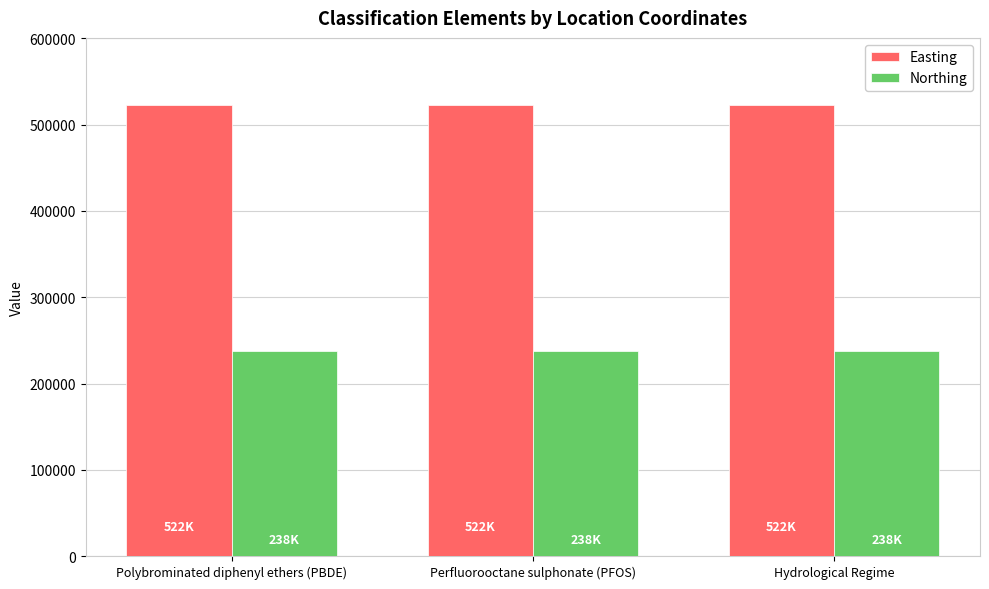

List the series in order of their peak value, highest first.

Easting, Northing